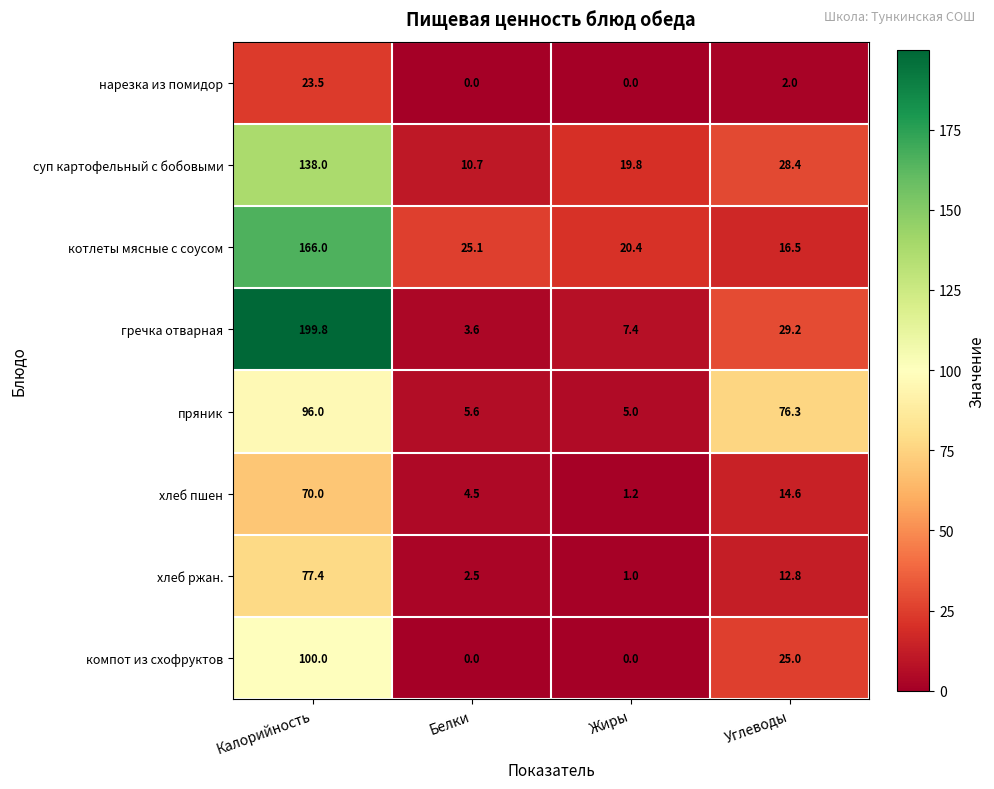

The компот из схофруктов series shows 0.0 at Жиры. True or false?

True